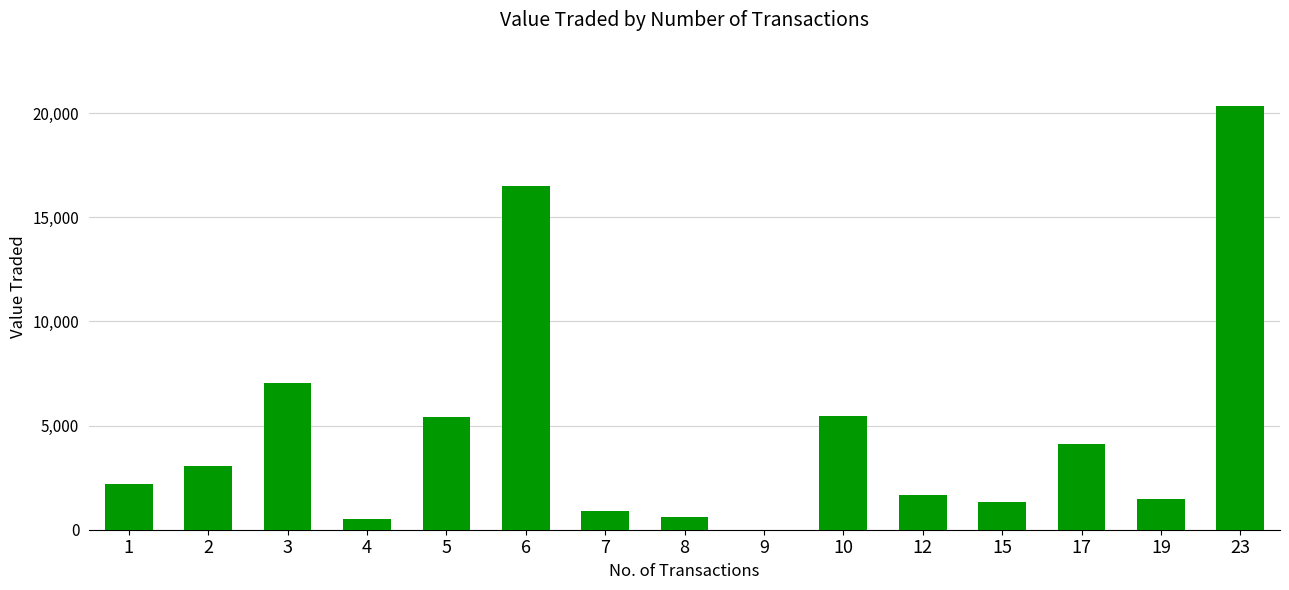

What is the ratio of the value at 7 to the value at 4?

1.8